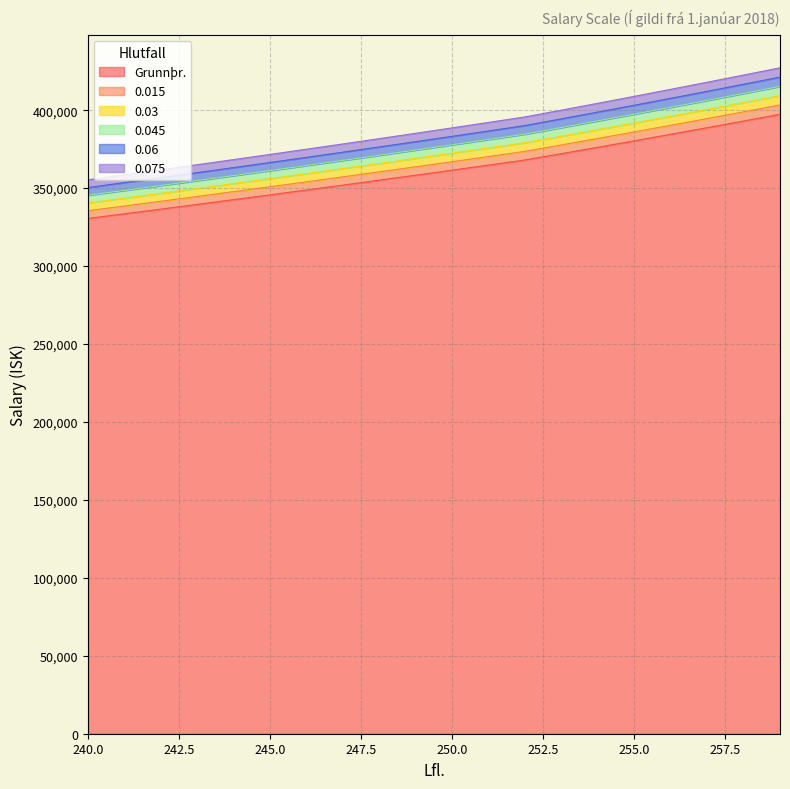

What are all the series names shown in the legend?

Grunnþr., 0.015, 0.03, 0.045, 0.06, 0.075